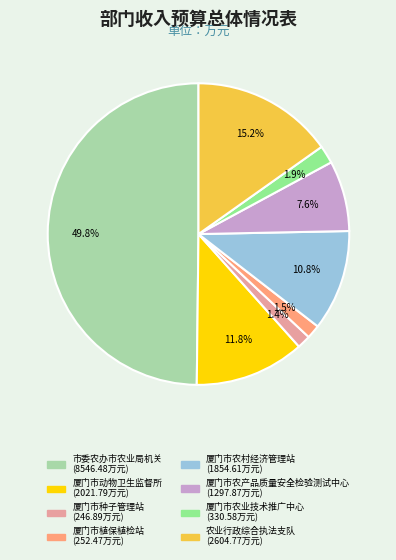

Is 厦门市农产品质量安全检验测试中心 the majority of the pie?

No